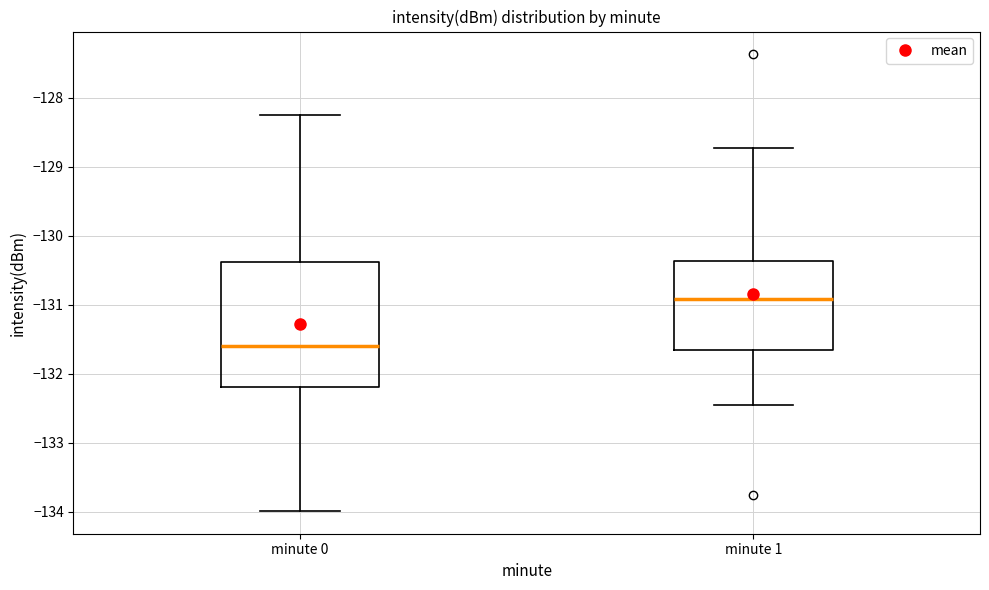

Reading left to right, read every box against the y-axis: the position of its median line, the range the box covers, and the ends of its whiskers. The values are not printed on the chart, so give them approximately, as read against the axis.

minute 0: median -131.6, box -132.2 to -130.4, whiskers -134.0 to -128.3
minute 1: median -130.9, box -131.7 to -130.4, whiskers -132.5 to -128.7